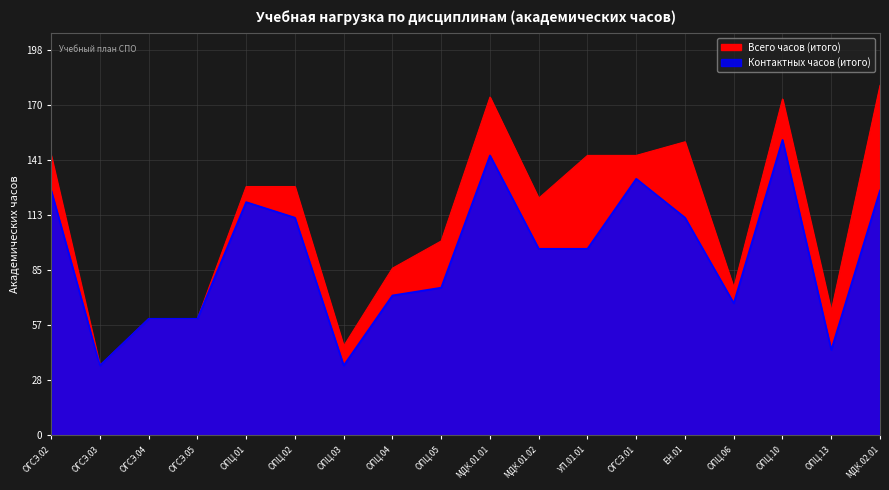

What are all the series names shown in the legend?

Всего часов (итого), Контактных часов (итого)